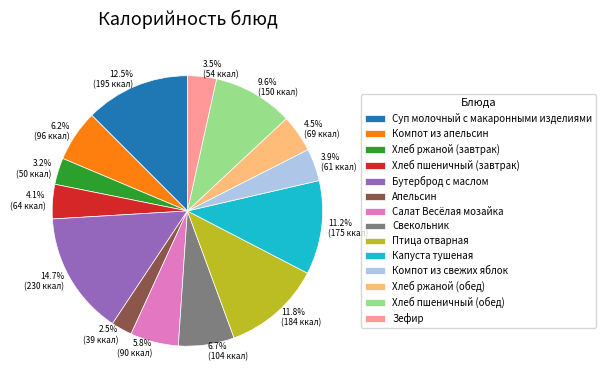

Count the number of slices in the pie.

14